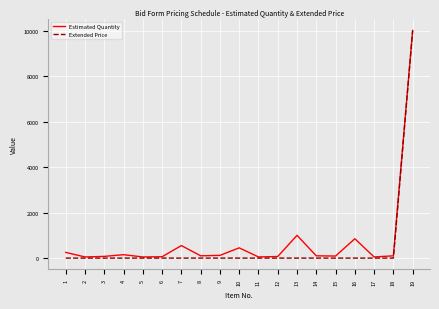

What is the approximate value of Estimated Quantity at 6?

60